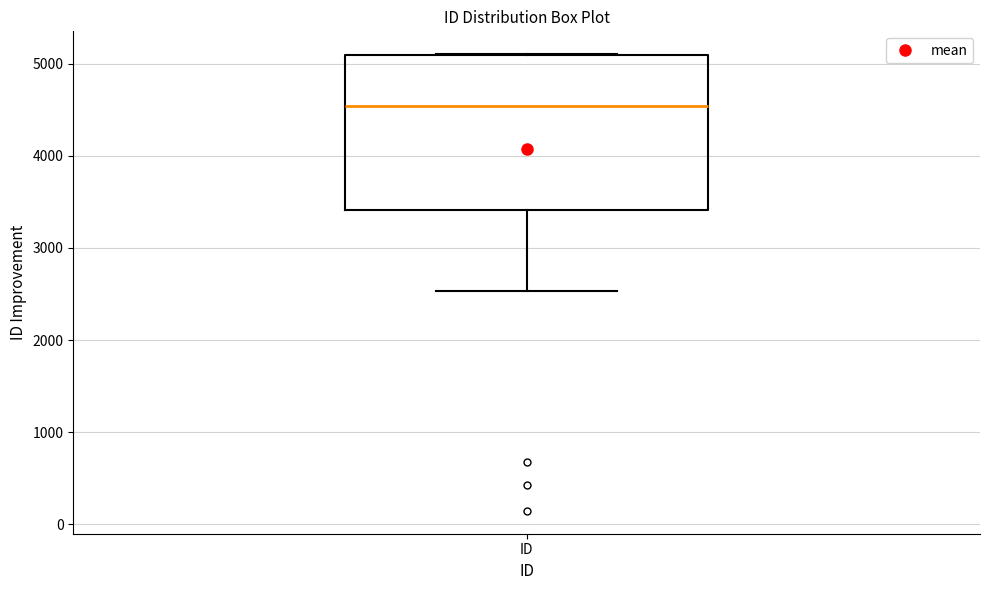

Transcribe this box plot: give where the median line is, the range the box spans, and where the two whiskers end, as read against the y-axis. The values are not printed on the chart, so give them approximately, as read against the axis.

median 4500, box 3400 to 5100, whiskers 2500 to 5100